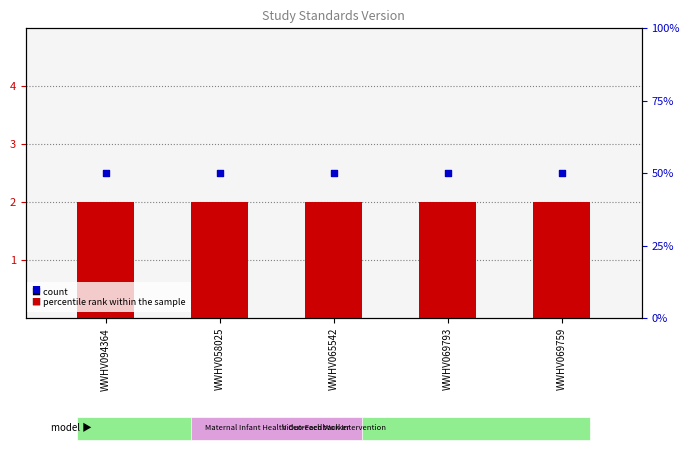

What is the total value across all series at WWHV094364?

52